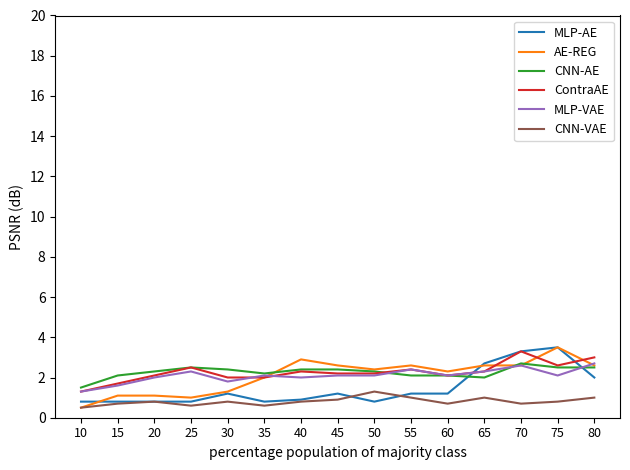

Which series has the widest spread of values?

AE-REG